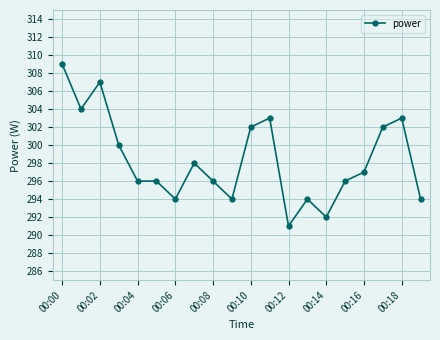

What is the greatest value displayed?

309